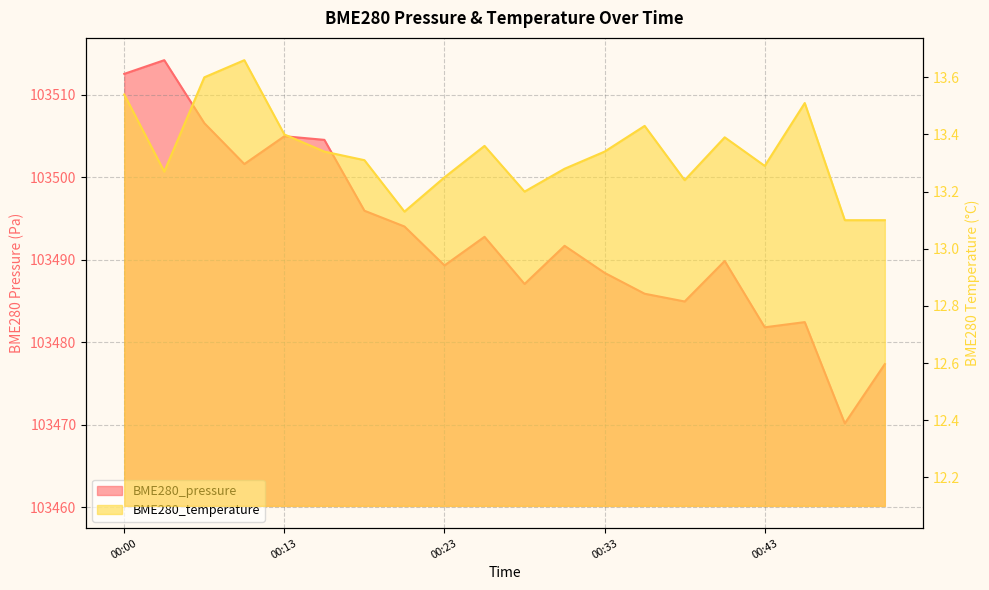

Reading left to right, transcribe all the data shown in this chart.

BME280_pressure: 103512.6	103514.2	103506.6	103501.6	103505.0	103504.6	103496.0	103494.1	103489.3	103492.8	103487.1	103491.7	103488.4	103485.9	103485.0	103489.9	103481.8	103482.5	103470.2	103477.4
BME280_temperature: 13.5	13.3	13.6	13.7	13.4	13.3	13.3	13.1	13.2	13.4	13.2	13.3	13.3	13.4	13.2	13.4	13.3	13.5	13.1	13.1